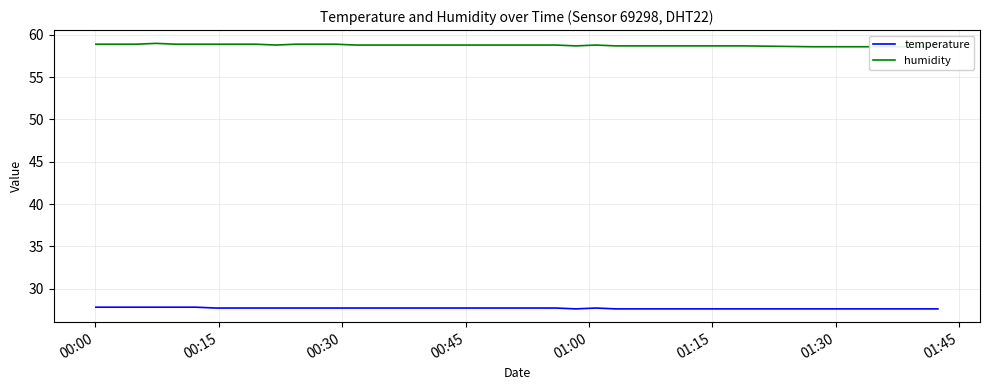

What is the minimum value for temperature?

27.6